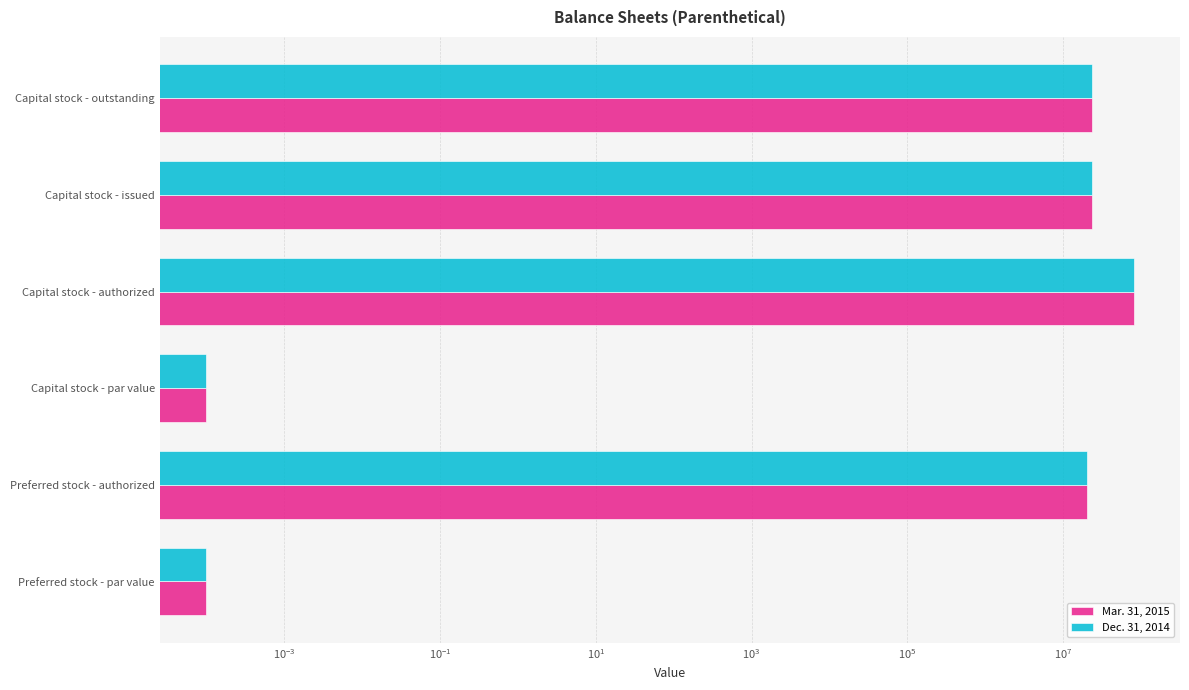

Which series has the widest spread of values?

Mar. 31, 2015